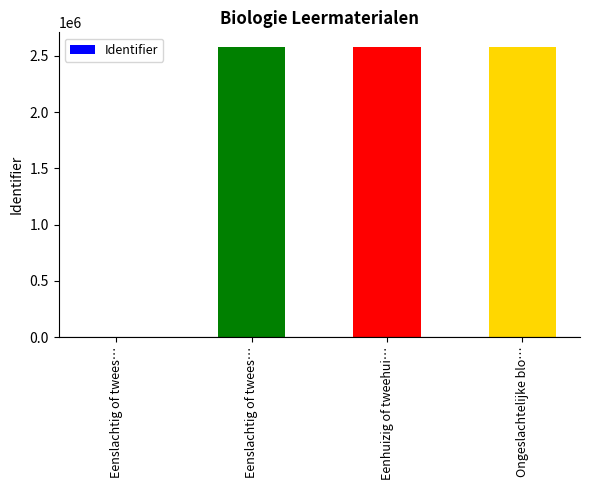

Rank the categories by value from highest to lowest.

Eenhuizig of tweehui…, Ongeslachtelijke blo…, Eenslachtig of twees…, Eenslachtig of twees…